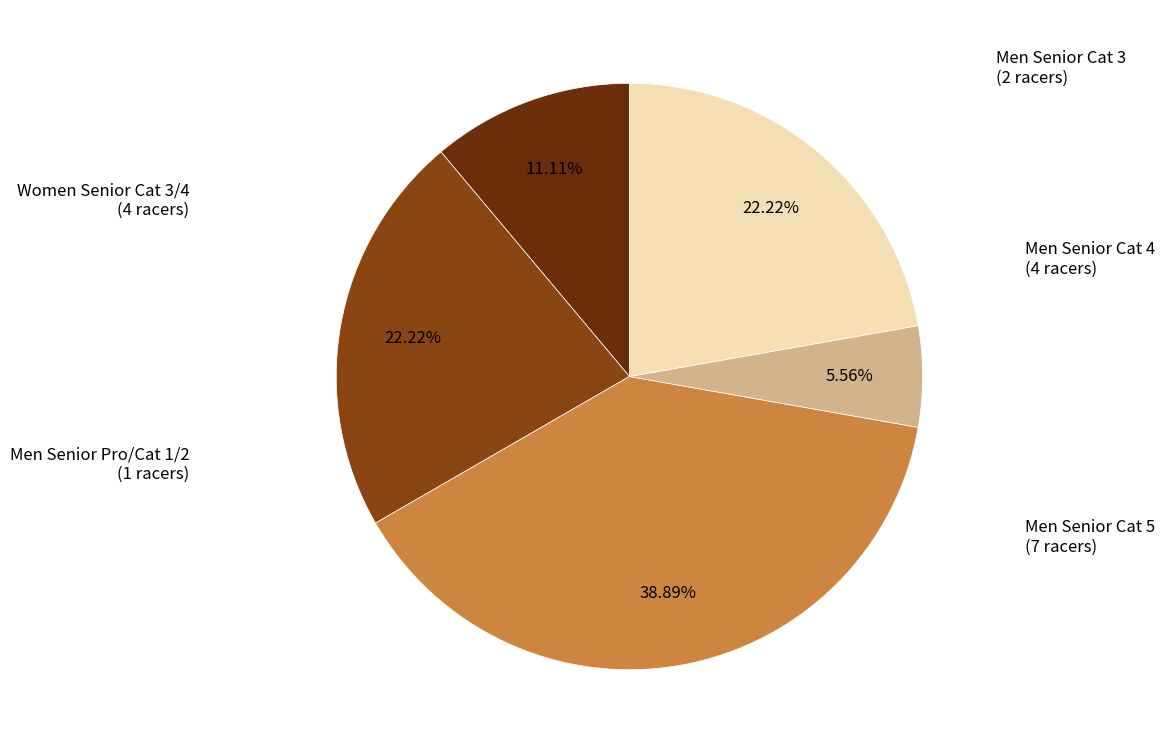

How much of the chart is everything except Women Senior Cat 3/4?

77.8%